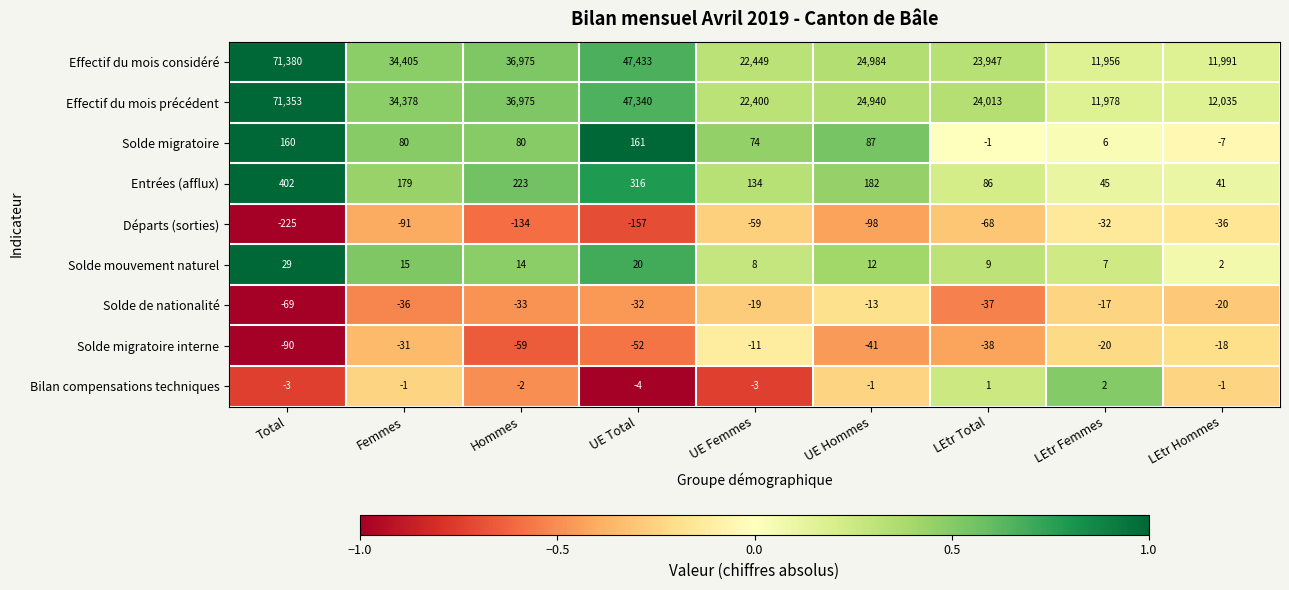

True or false: Entrées (afflux) has a value of 179 at Femmes.

True